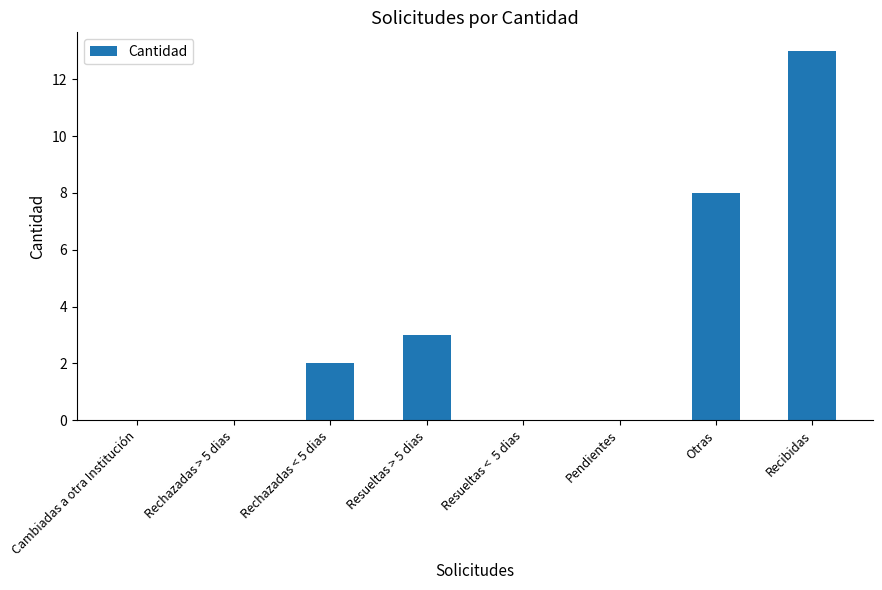

Count the values in the range 0 to 8.

7